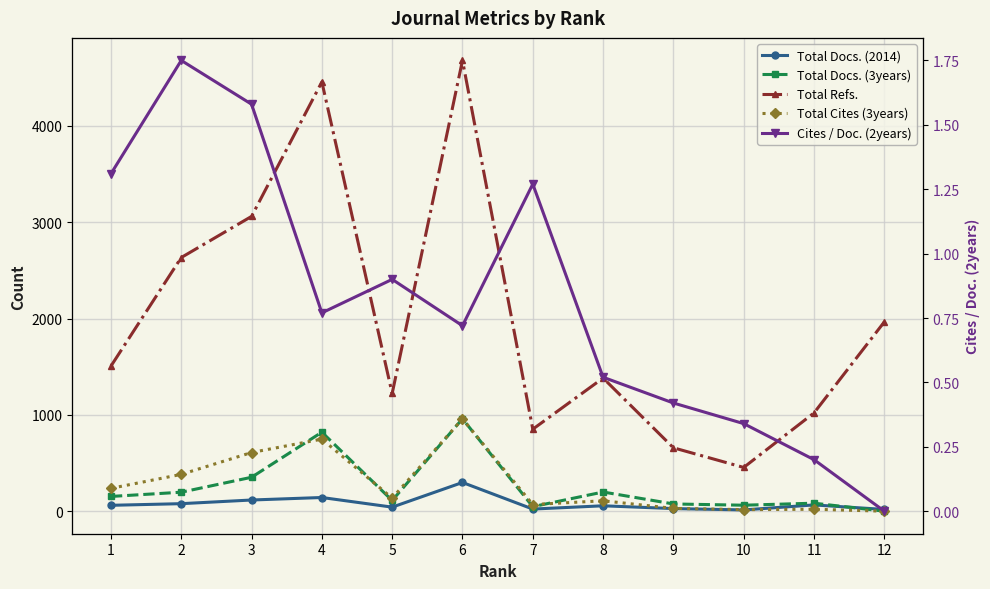

Which category has the highest value in the Total Cites (3years) series?

6